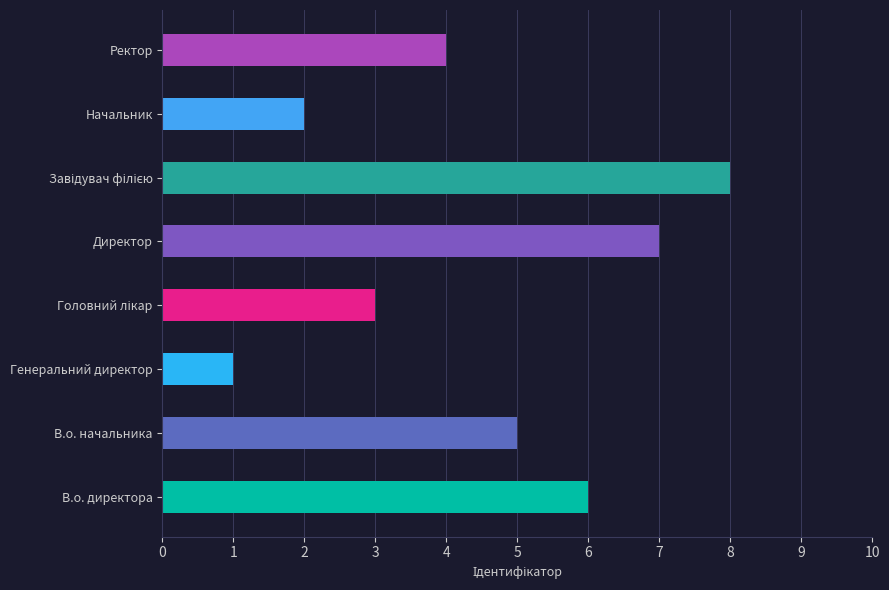

What is the label of the 7th bar from the right?

В.о. начальника